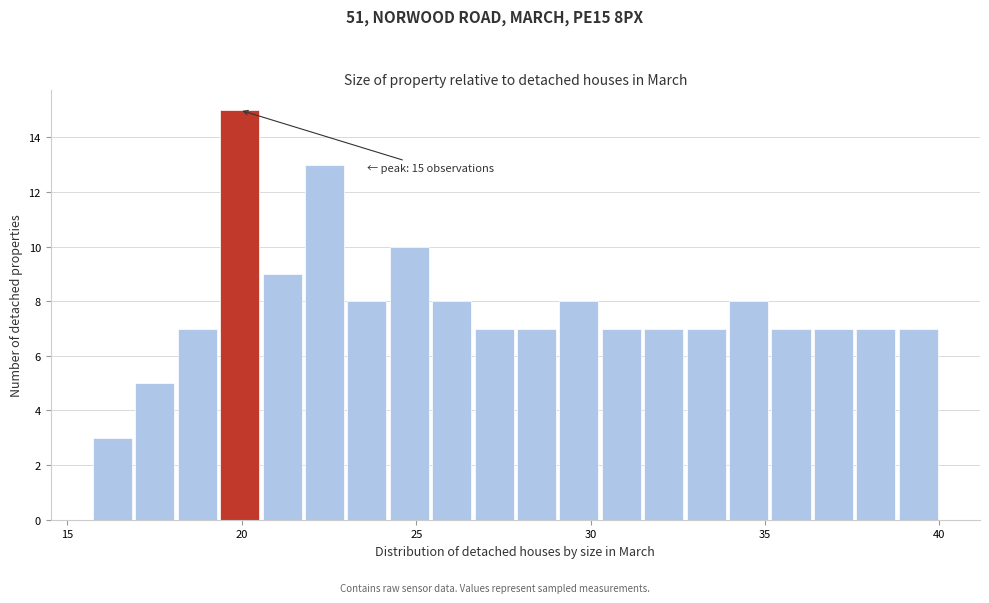

Around what value on the x-axis is the tallest bar? Give the approximate position of its centre, as read against the axis.

20.0